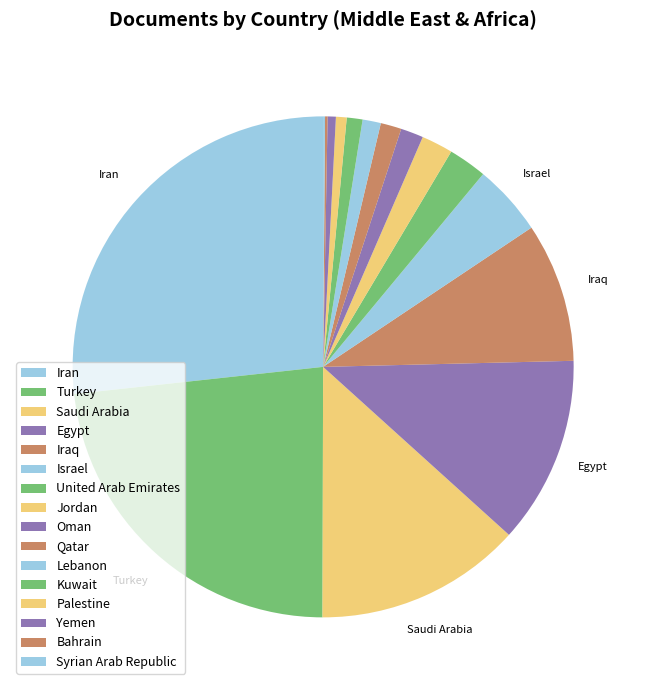

What is the change in value from Palestine to Bahrain?

-13